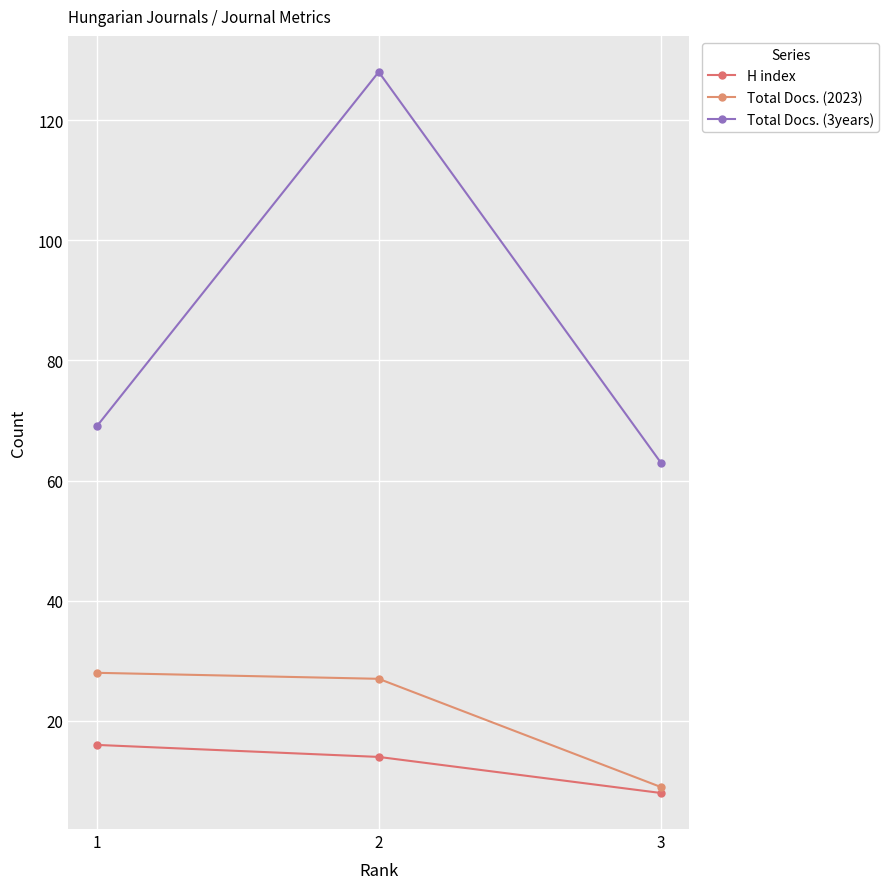

The value of Total Docs. (3years) at 3 is 29. True or false?

False